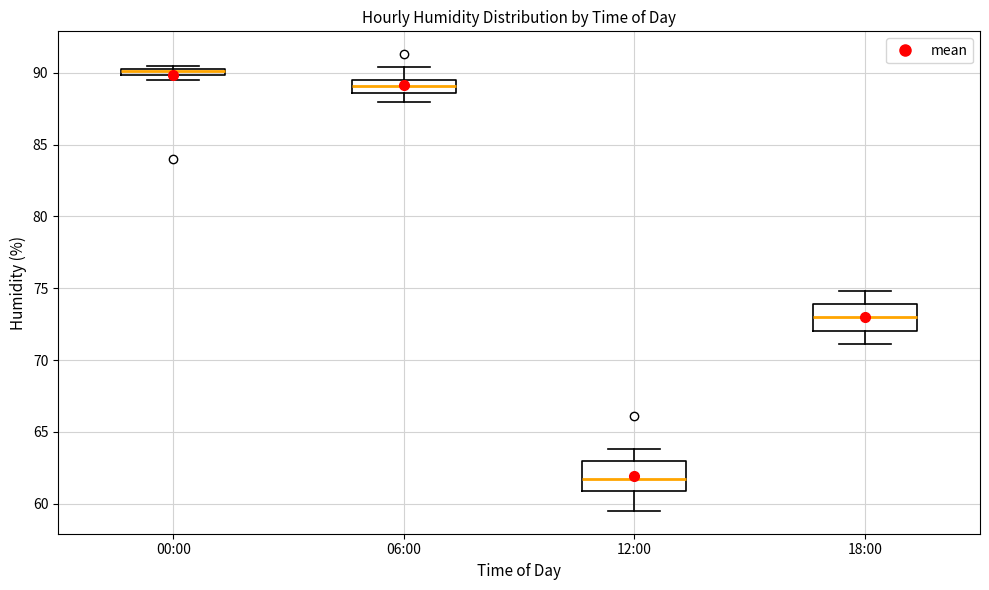

Where does the upper whisker of the box for 12:00 end on the y-axis? The values are not printed on the chart, so give them approximately, as read against the axis.

64.0